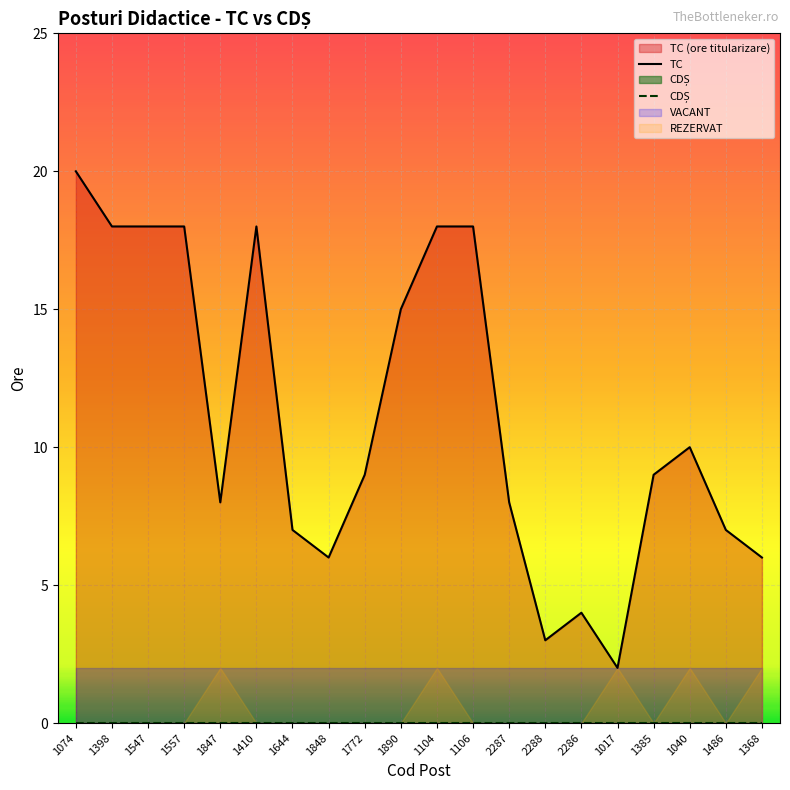

What position from the right is 1848?

13